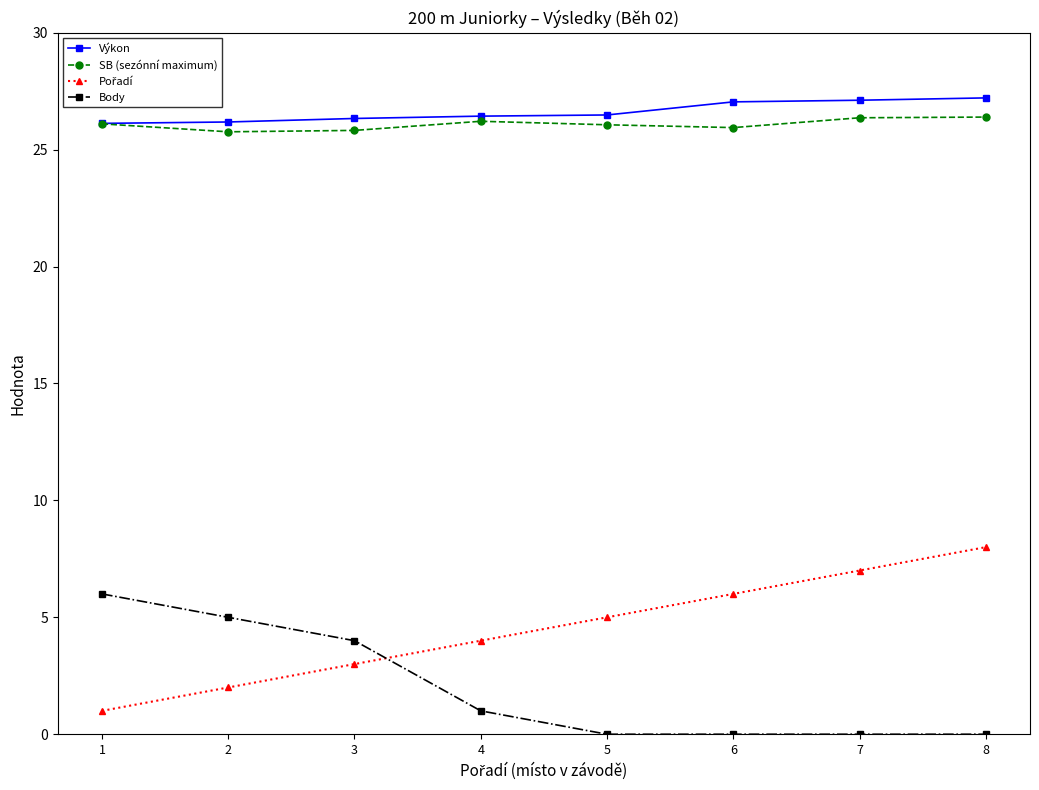

What is the total value across all series at 4?

57.6